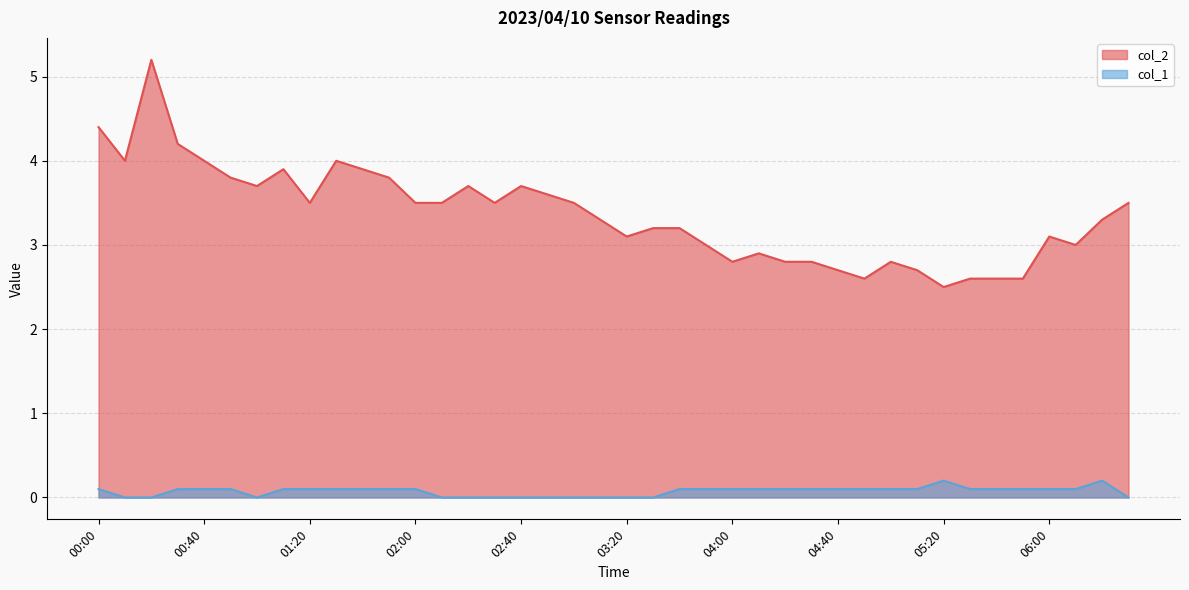

Reading right to left, transcribe all the data shown in this chart.

col_2: 06:30=3.5	06:20=3.3	06:10=3.0	06:00=3.1	05:50=2.6	05:40=2.6	05:30=2.6	05:20=2.5	05:10=2.7	05:00=2.8	04:50=2.6	04:40=2.7	04:30=2.8	04:20=2.8	04:10=2.9	04:00=2.8	03:50=3.0	03:40=3.2	03:30=3.2	03:20=3.1	03:10=3.3	03:00=3.5	02:50=3.6	02:40=3.7	02:30=3.5	02:20=3.7	02:10=3.5	02:00=3.5	01:50=3.8	01:40=3.9	01:30=4.0	01:20=3.5	01:10=3.9	01:00=3.7	00:50=3.8	00:40=4.0	00:30=4.2	00:20=5.2	00:10=4.0	00:00=4.4
col_1: 06:30=0.0	06:20=0.2	06:10=0.1	06:00=0.1	05:50=0.1	05:40=0.1	05:30=0.1	05:20=0.2	05:10=0.1	05:00=0.1	04:50=0.1	04:40=0.1	04:30=0.1	04:20=0.1	04:10=0.1	04:00=0.1	03:50=0.1	03:40=0.1	03:30=0.0	03:20=0.0	03:10=0.0	03:00=0.0	02:50=0.0	02:40=0.0	02:30=0.0	02:20=0.0	02:10=0.0	02:00=0.1	01:50=0.1	01:40=0.1	01:30=0.1	01:20=0.1	01:10=0.1	01:00=0.0	00:50=0.1	00:40=0.1	00:30=0.1	00:20=0.0	00:10=0.0	00:00=0.1